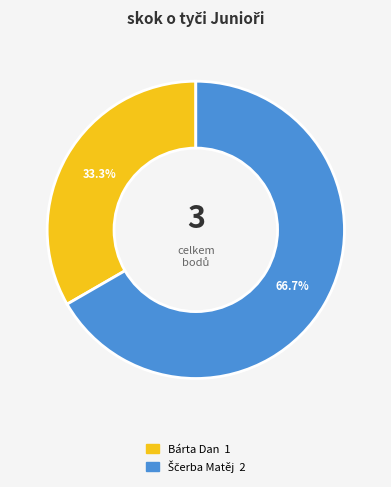

Does Bárta Dan account for over 50% of the chart?

No